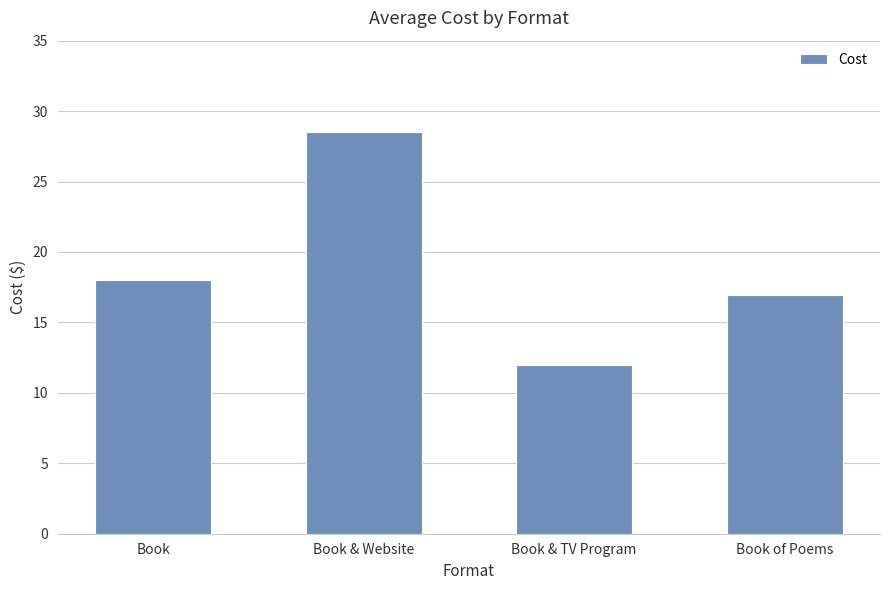

The value at Book is 18.0. True or false?

True